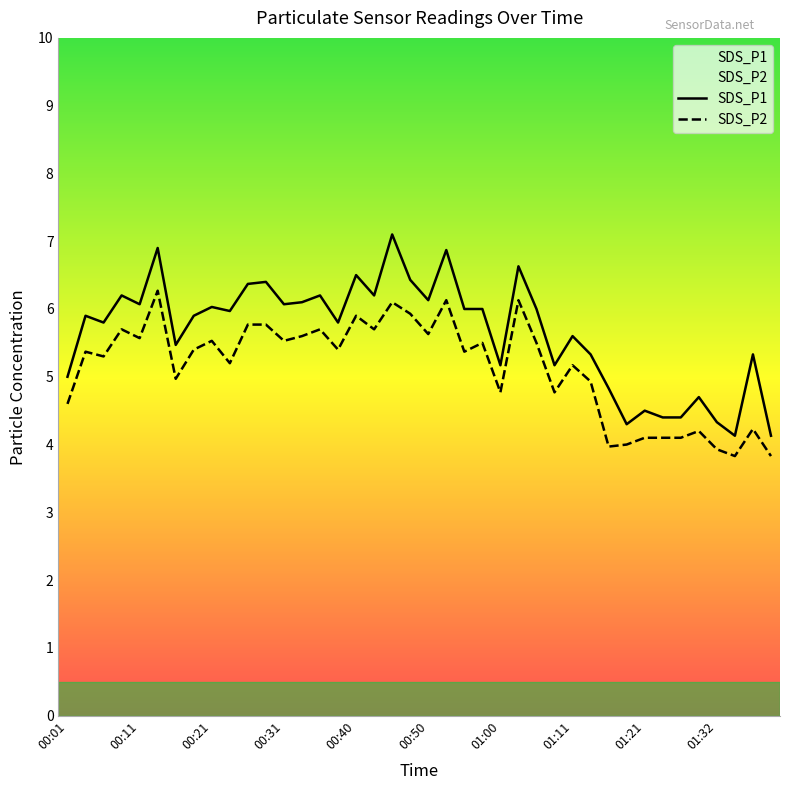

At which category does the chart reach its peak across all series?

00:45